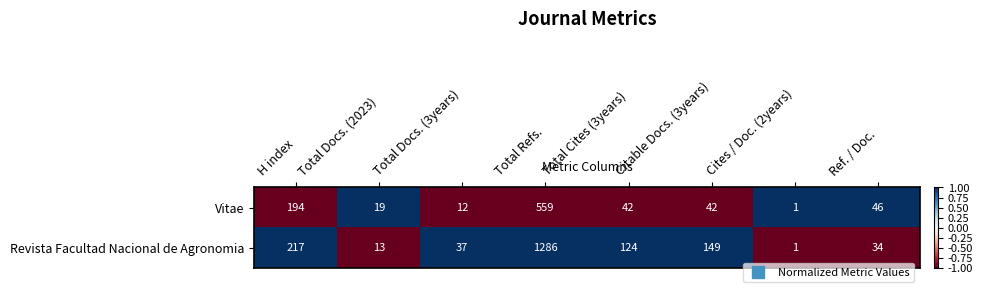

Is it true that Vitae equals 559 at Total Refs.?

True